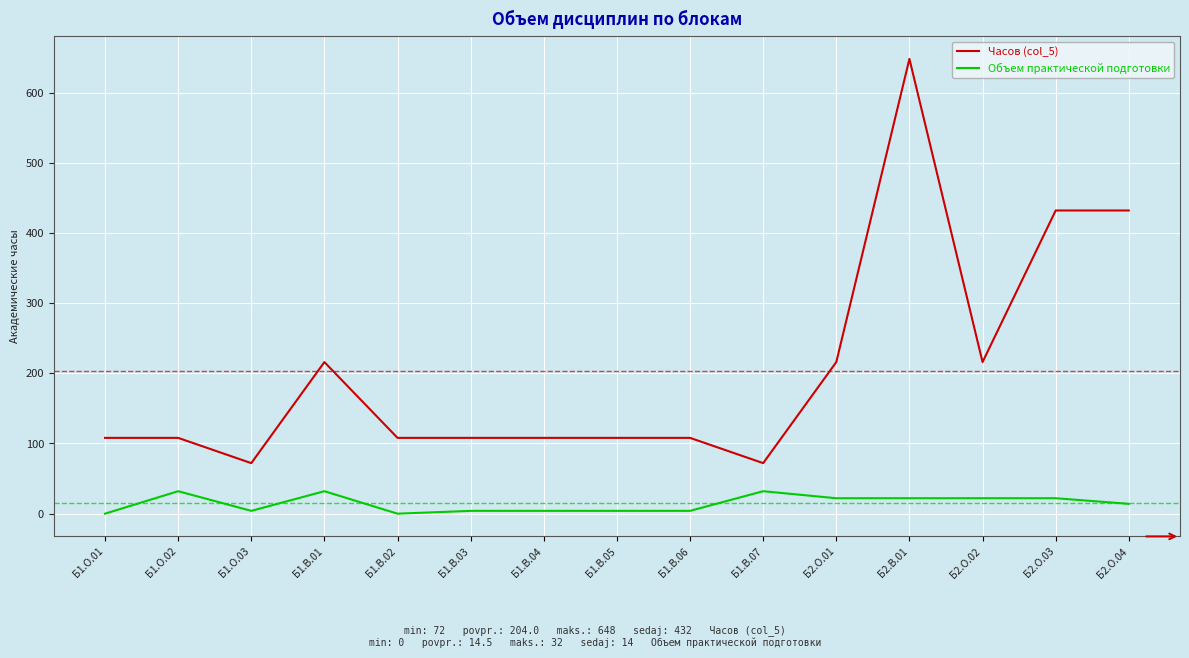

What is the maximum value shown in the chart?

648